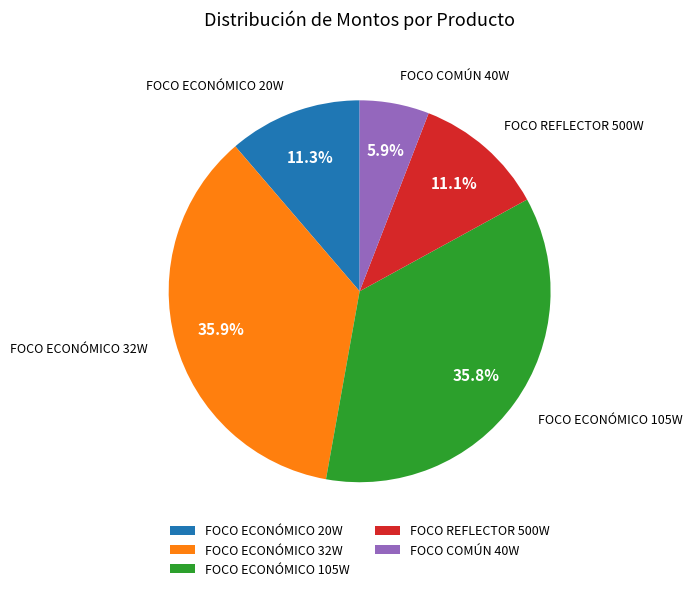

Does FOCO ECONÓMICO 105W represent more than half of the total?

No